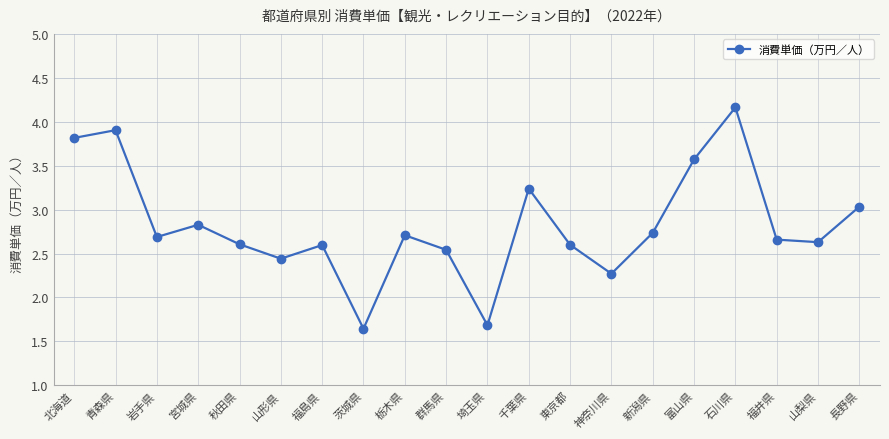

What is the change in value from 千葉県 to 富山県?

+0.3